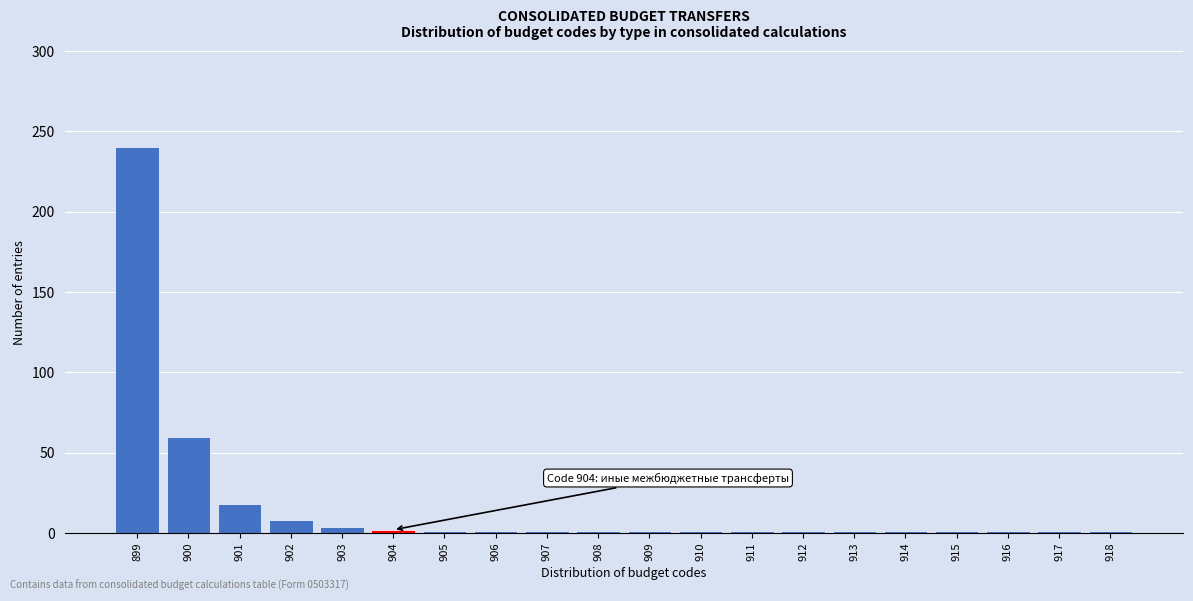

What is the approximate value at 902?

8